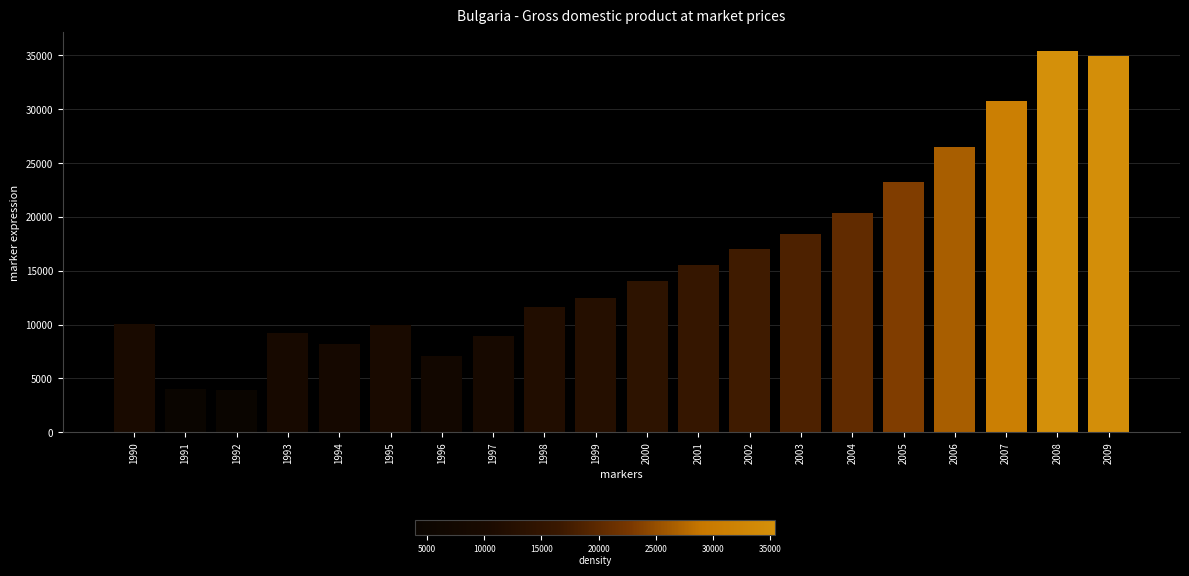

What is the difference between the maximum and minimum values?

31496.8